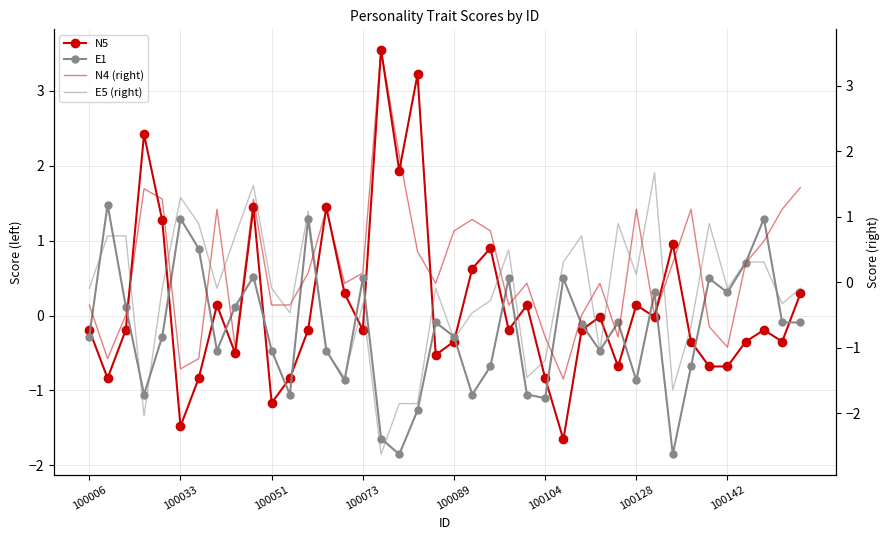

What position from the right is 23?

17